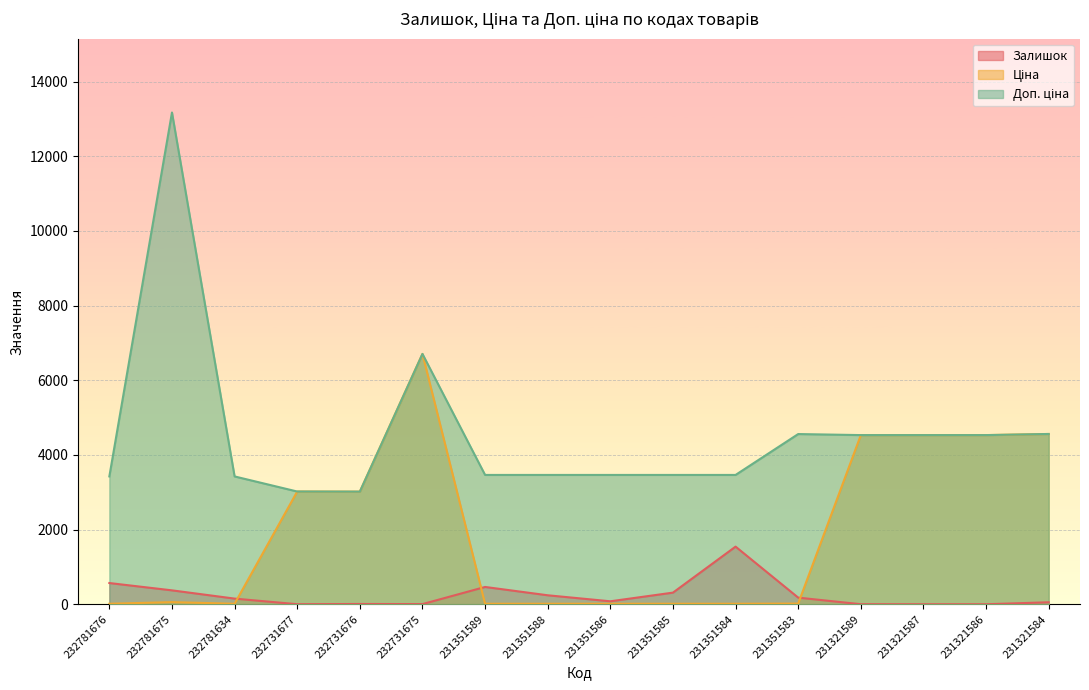

Rank the series by their average value, from lowest to highest.

Залишок, Ціна, Доп. ціна